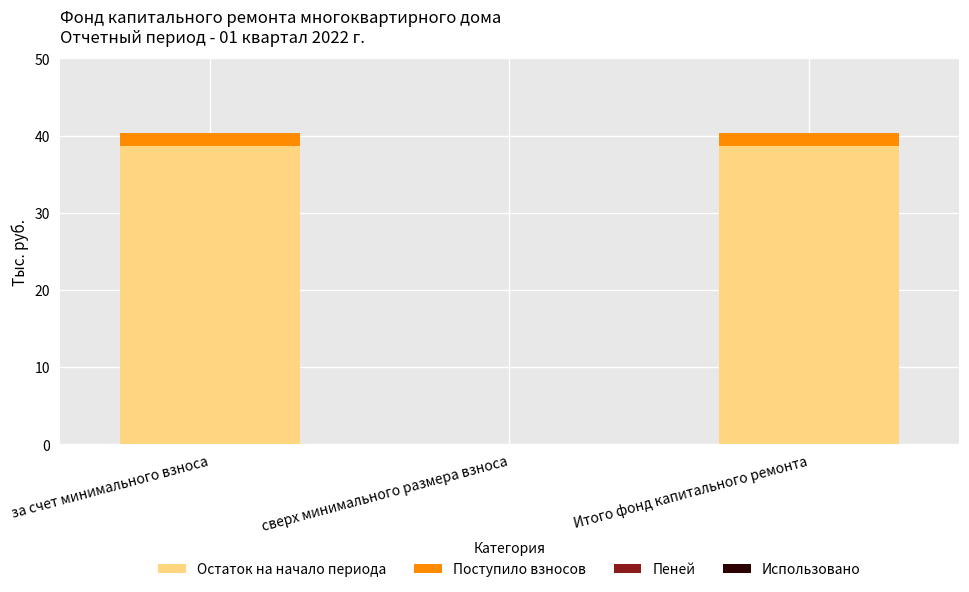

What is the highest value of the Остаток на начало периода series?

38.6